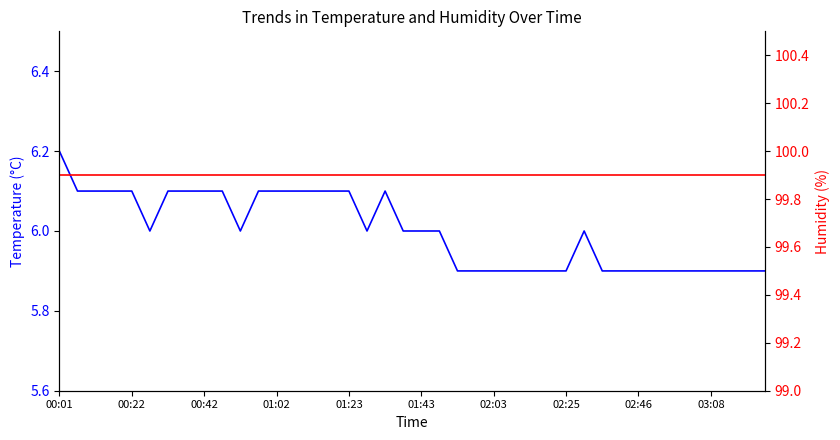

Which series has the largest total across all categories?

humidity